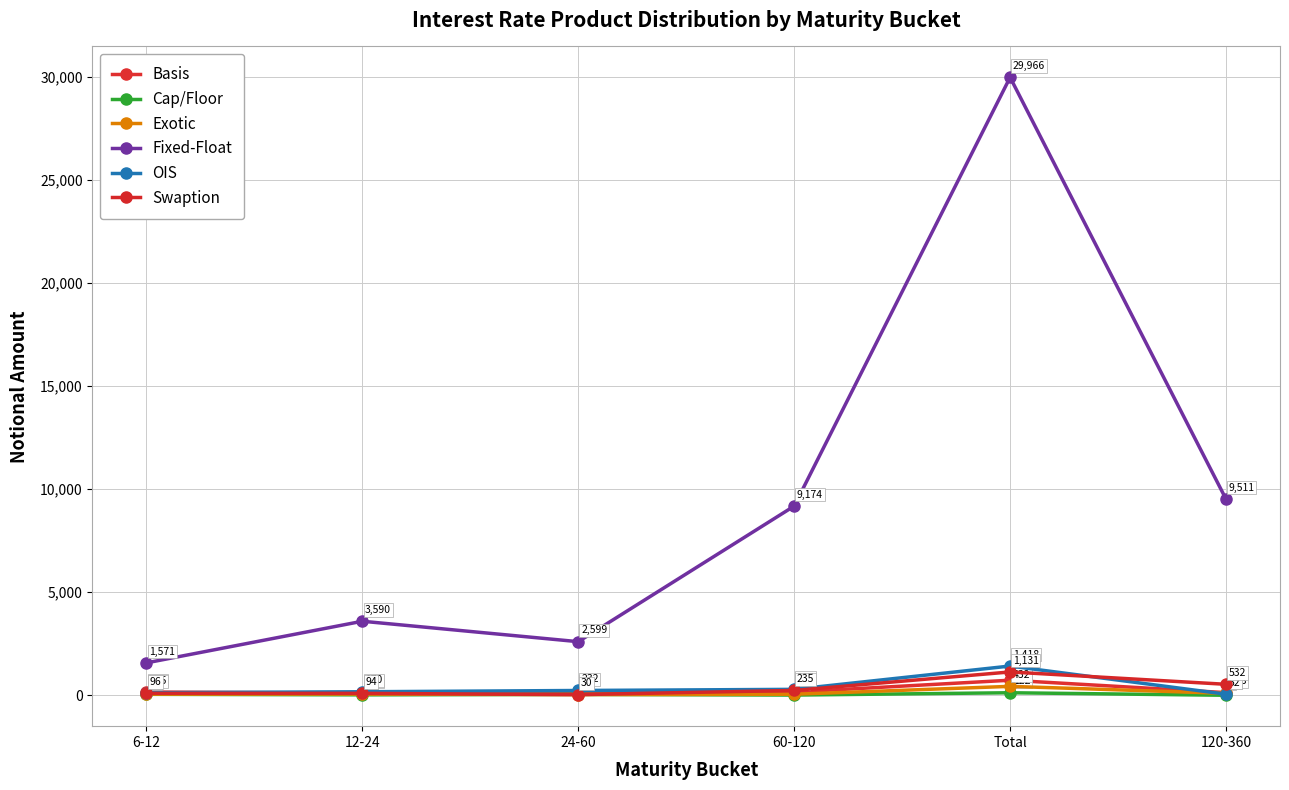

Reading right to left, list all the values displayed in this chart.

Basis: 120-360=128	Total=730	60-120=156	24-60=98	12-24=103	6-12=157
Cap/Floor: 120-360=0	Total=122	60-120=10	24-60=42	12-24=21	6-12=47
Exotic: 120-360=93	Total=432	60-120=50	24-60=34	12-24=57	6-12=53
Fixed-Float: 120-360=9511	Total=29966	60-120=9174	24-60=2599	12-24=3590	6-12=1571
OIS: 120-360=52	Total=1418	60-120=287	24-60=232	12-24=170	6-12=125
Swaption: 120-360=532	Total=1131	60-120=235	24-60=30	12-24=94	6-12=96